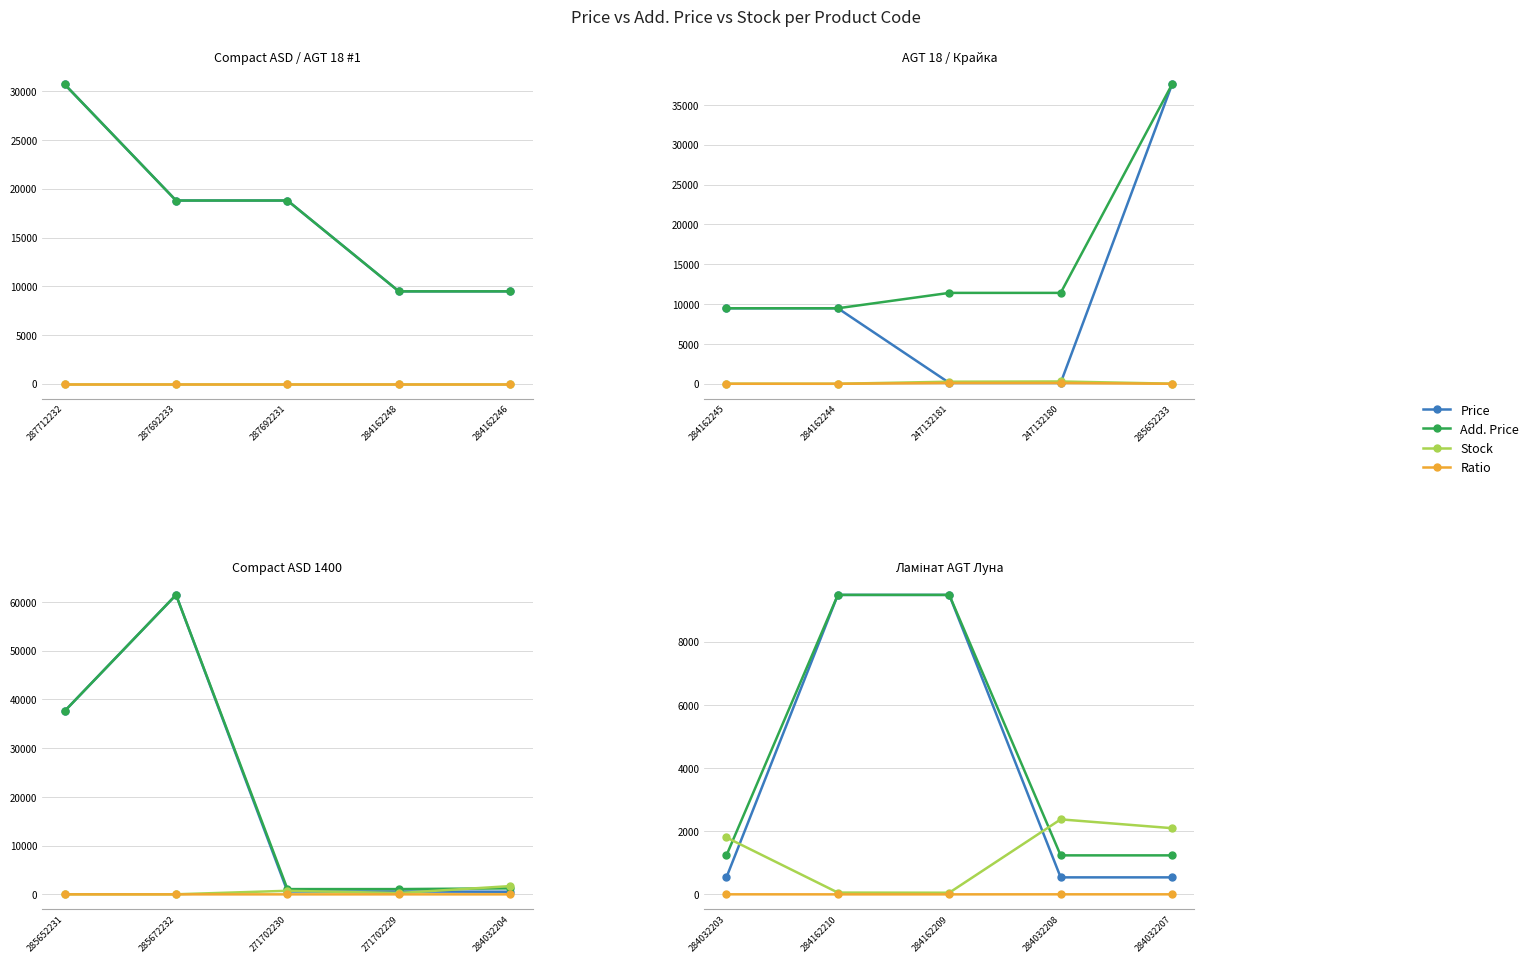

Rank the categories by Ratio value from highest to lowest.

284032203, 284032208, 284032207, 284162210, 284162209